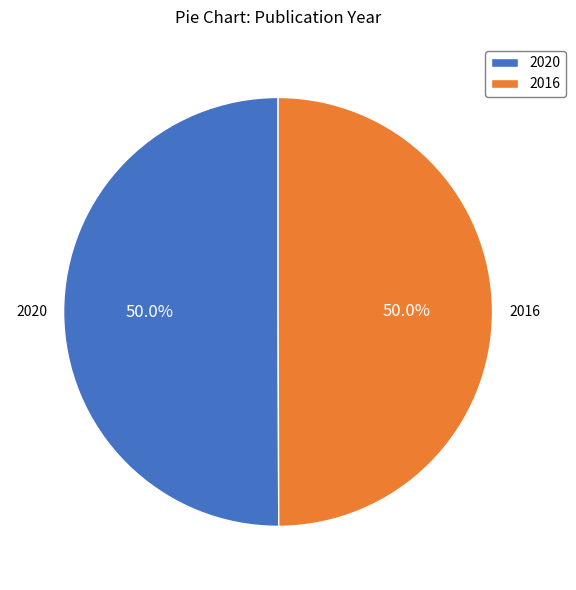

Count the number of slices in the pie.

2